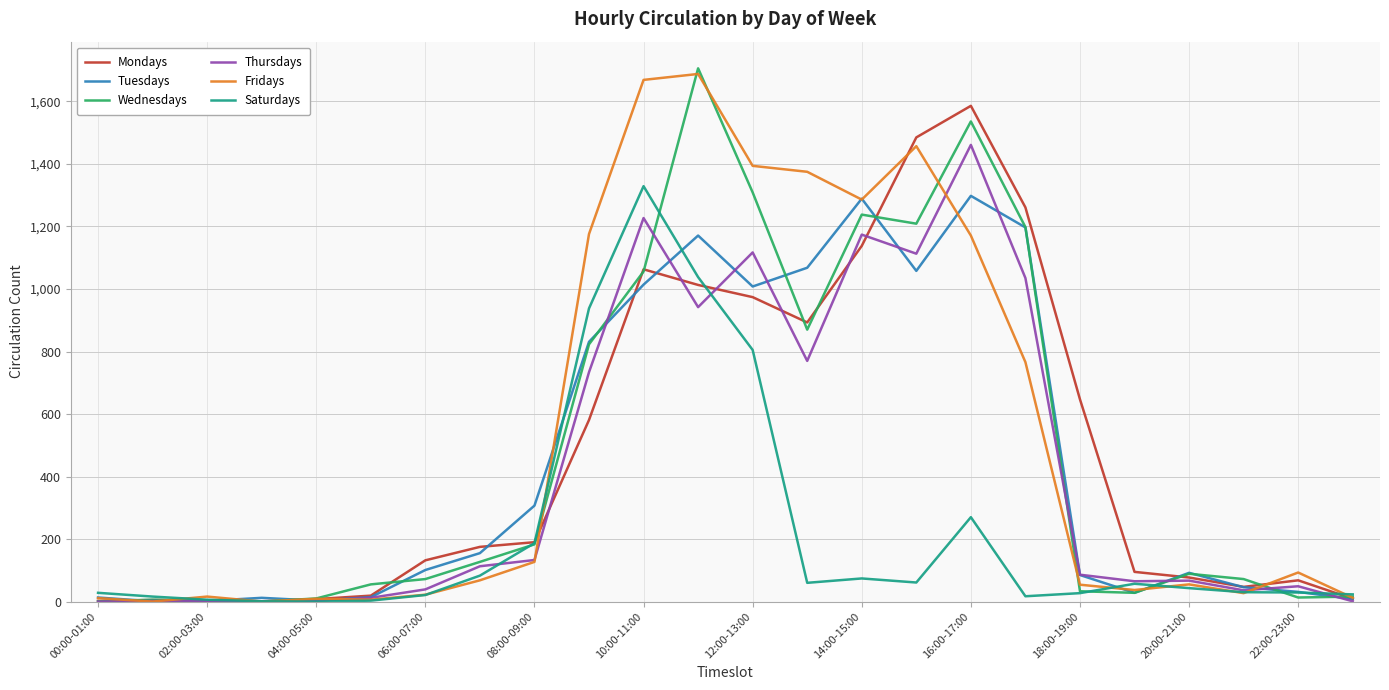

What is the maximum value for Tuesdays?

1298